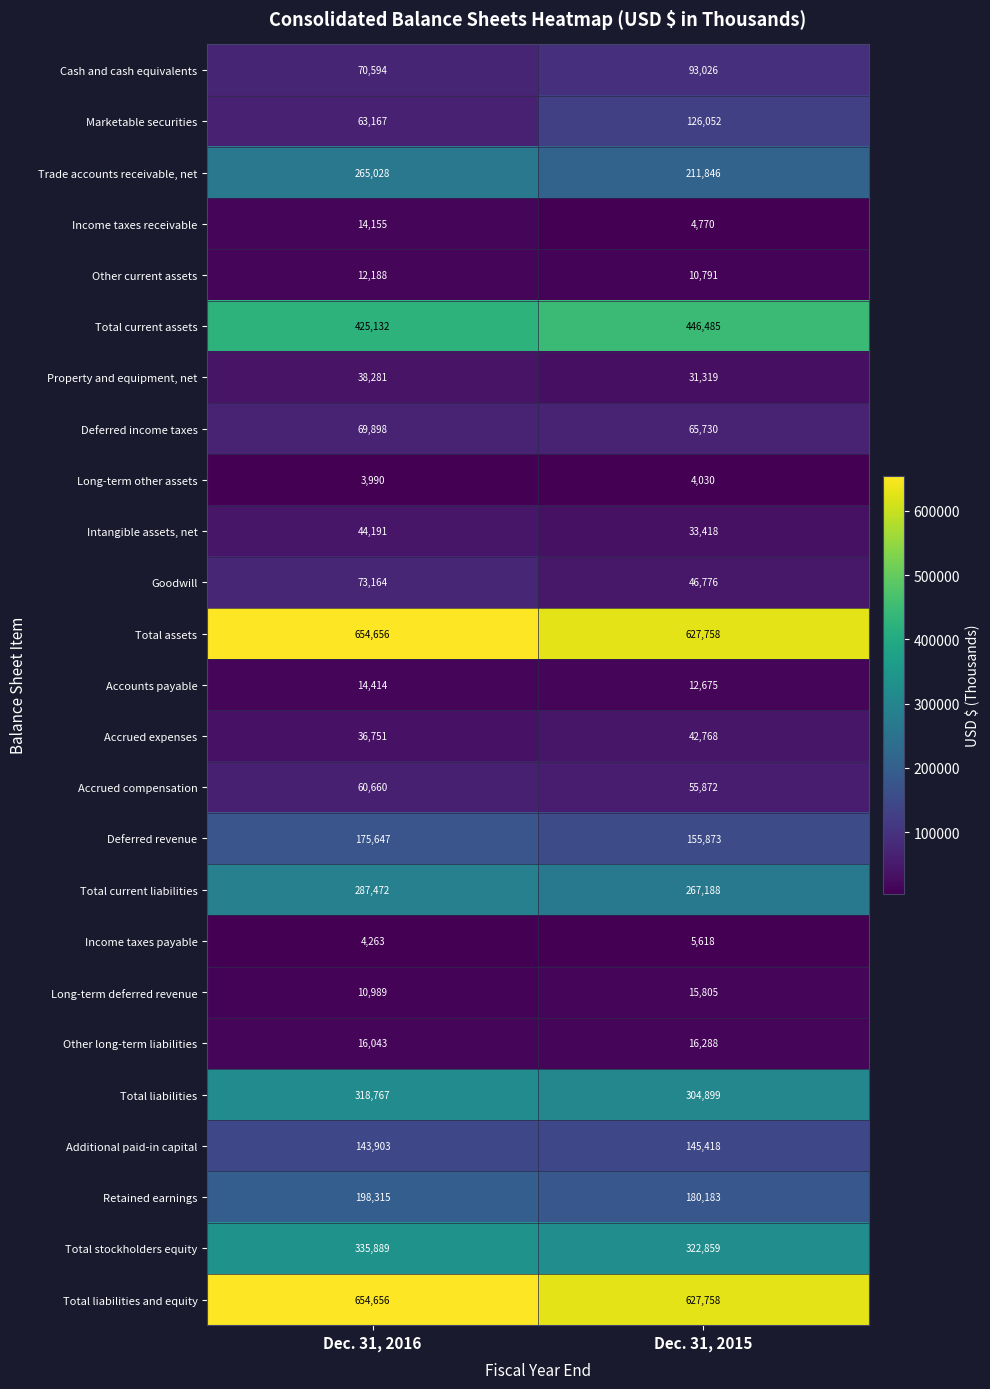

What is the average value of the Total assets series?

641207